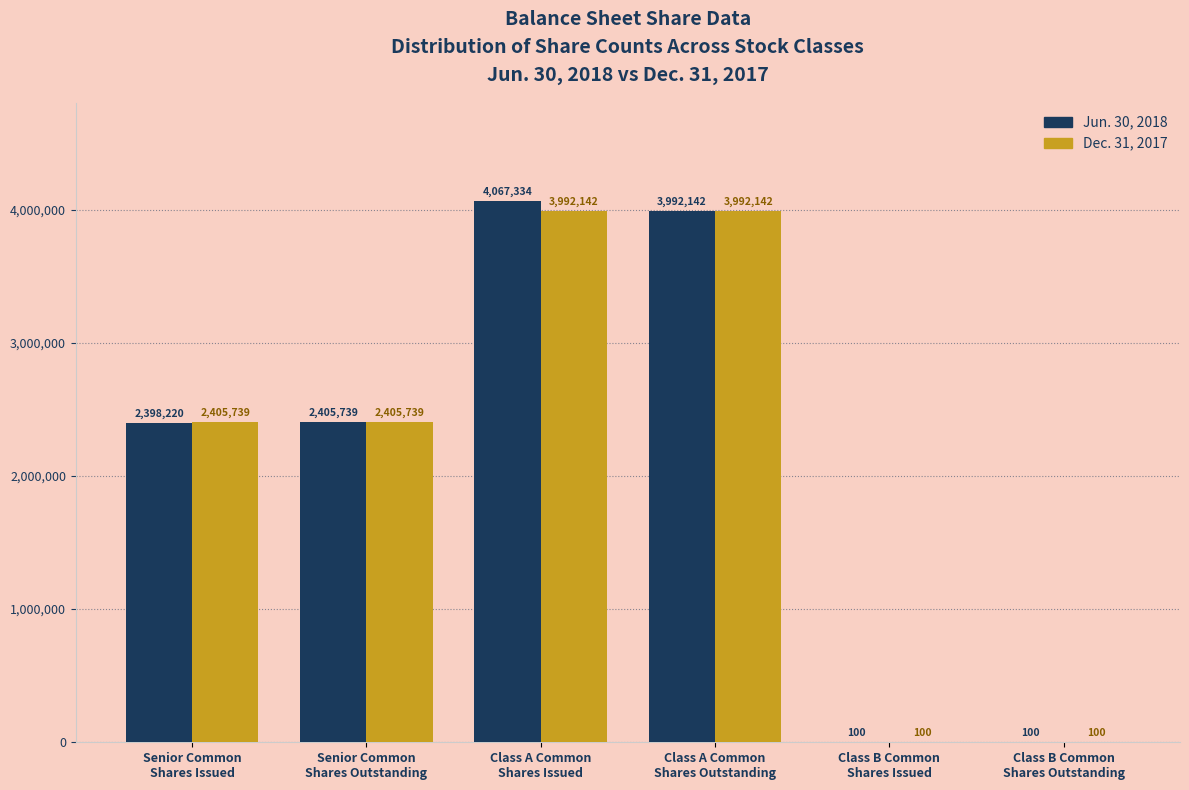

Which series has the largest total across all categories?

Jun. 30, 2018